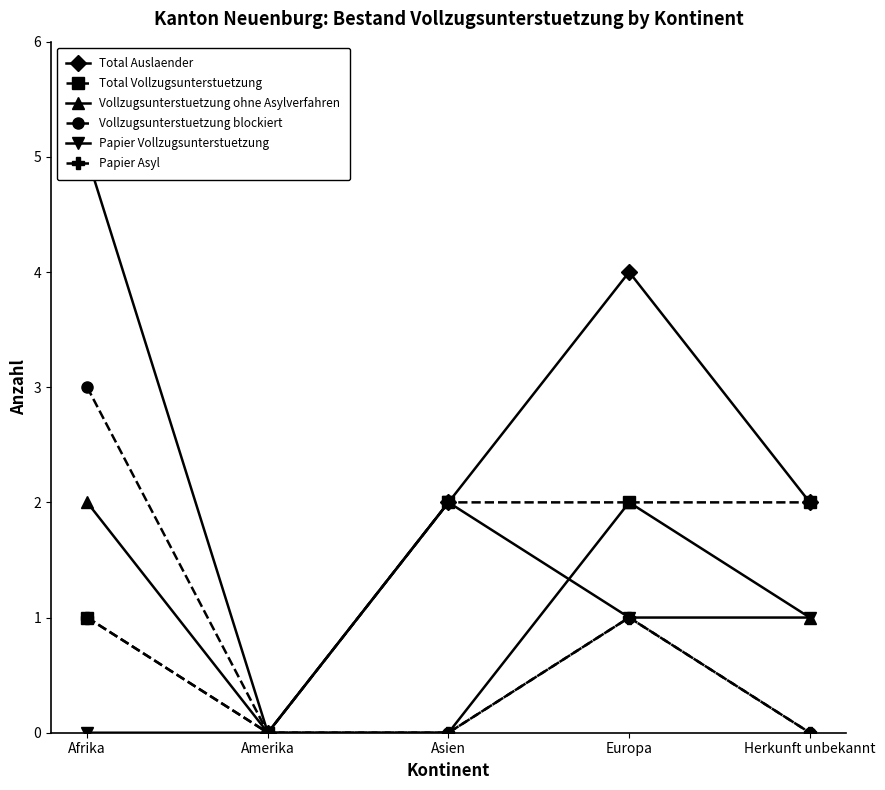

Which series has the largest range (max minus min)?

Total Auslaender